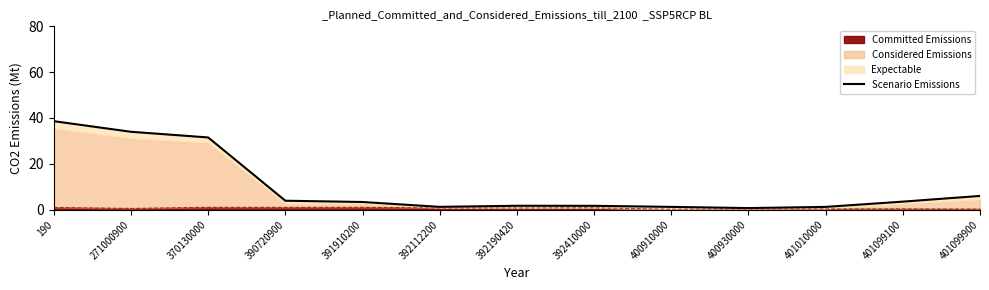

Reading left to right, what are all the values shown in this chart?

38.6	34.0	31.5	3.9	3.3	1.2	1.7	1.7	1.2	0.7	1.2	3.5	6.0